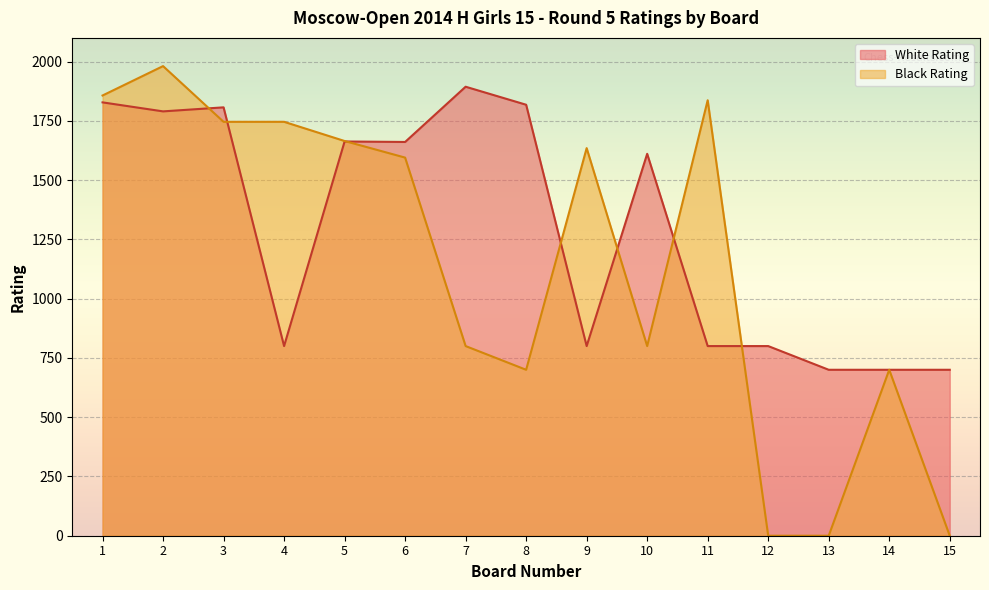

Where is the first local minimum for Black Rating?

8